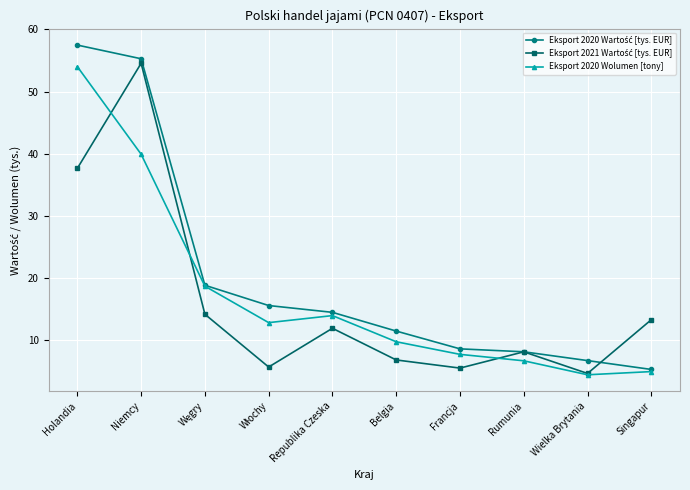

What position from the left is Wielka Brytania?

9